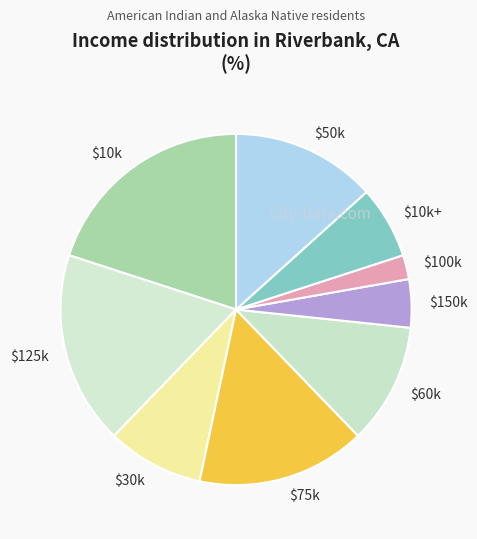

Does $60k represent more than half of the total?

No